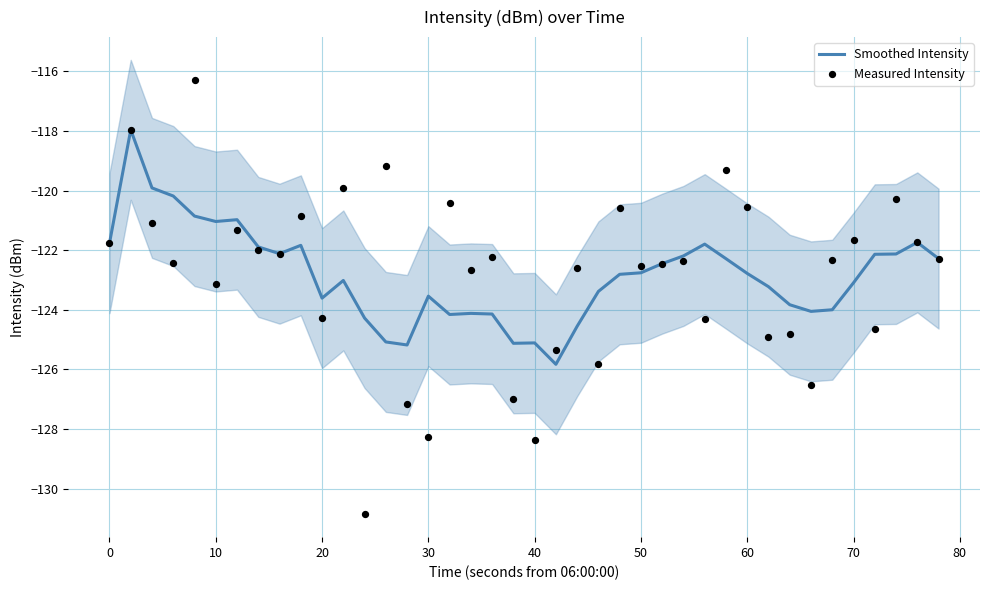

True or false: Smoothed Intensity has a value of -122.8 at 60.

True